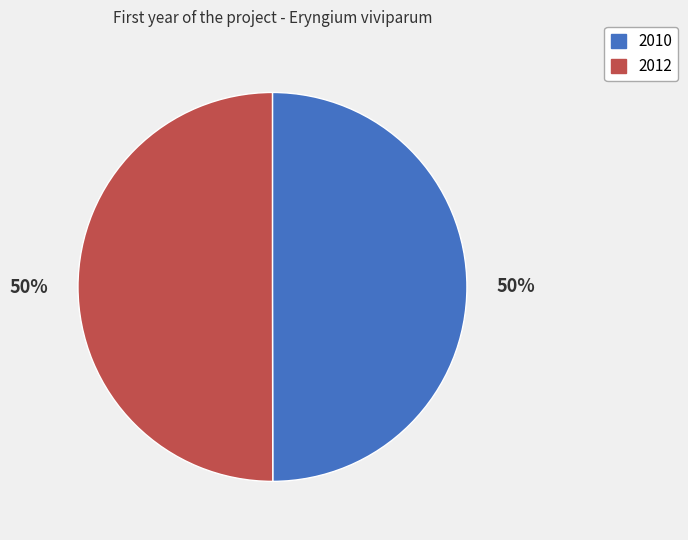

To the nearest percent, what percentage of the pie is 2010?

50%